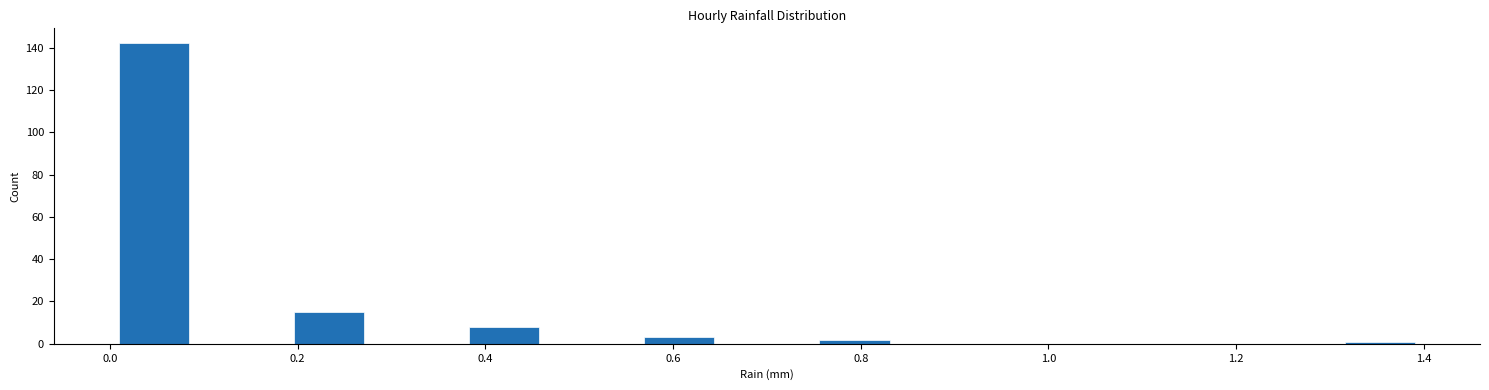

How tall is the bar that spans 0.74 to 0.84 on the x-axis? Neither the bar edges nor the heights are printed on the chart, so give them approximately, as read against the axes.

2